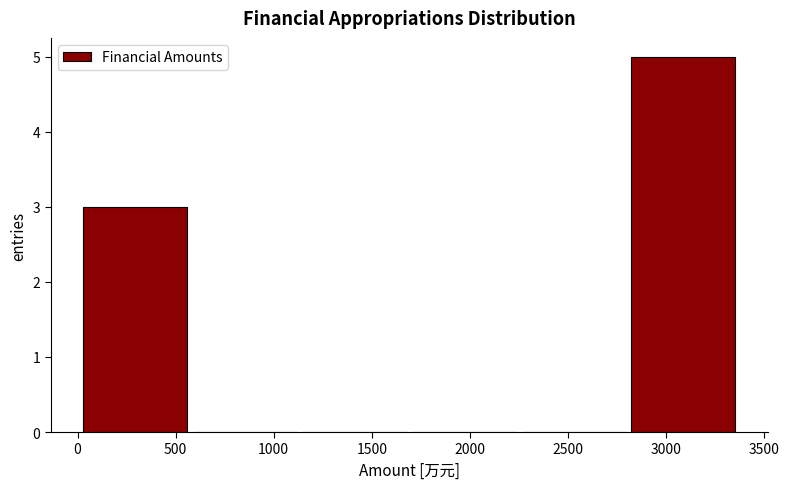

Which range on the x-axis has the tallest bar?

2800 to 3400